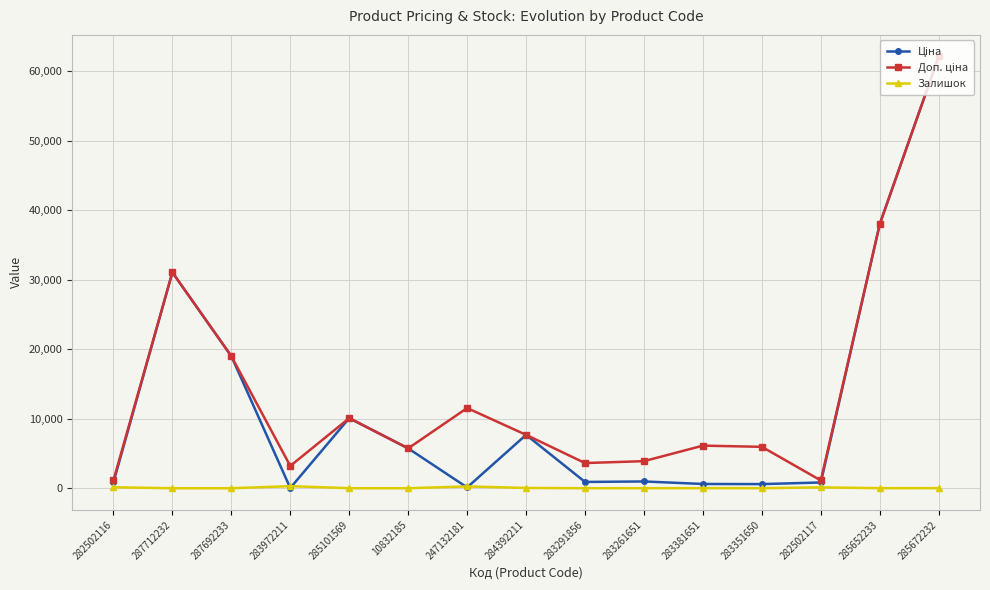

Which category has the highest value across all series?

285672232